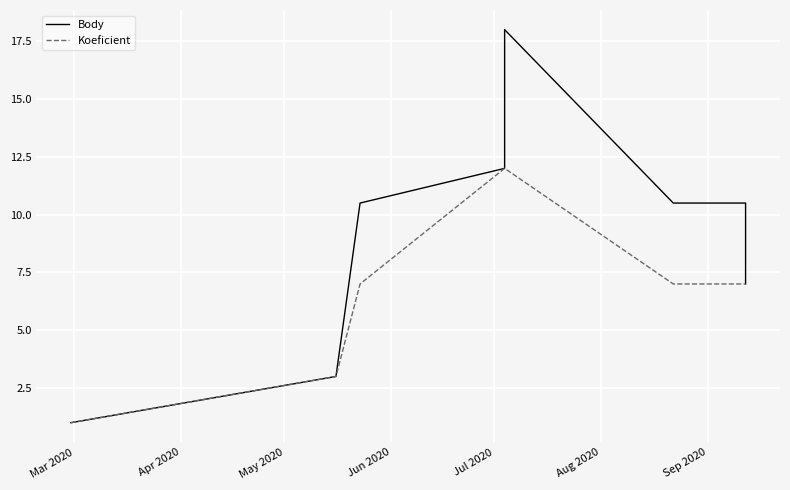

What is the total value across all series at Jun 2020?

24.0